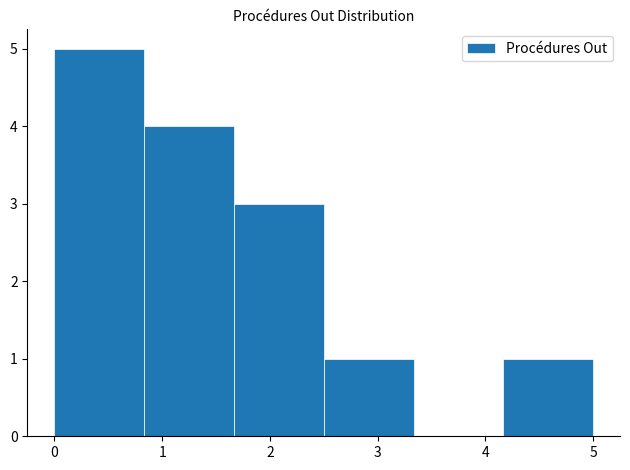

Reading left to right, list every bar in this chart as the range it spans on the x-axis followed by its height. Neither the bar edges nor the heights are printed on the chart, so give them approximately, as read against the axes.

0.0 to 0.8: 5
0.8 to 1.7: 4
1.7 to 2.5: 3
2.5 to 3.3: 1
3.3 to 4.2: 0
4.2 to 5.0: 1